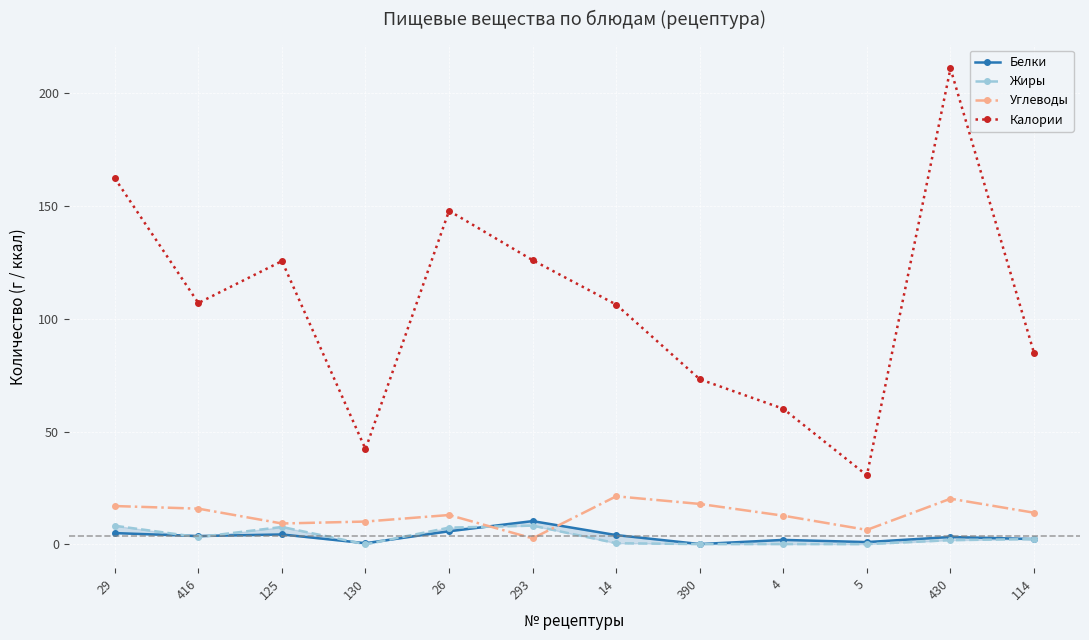

What is the average value of the Белки series?

3.5